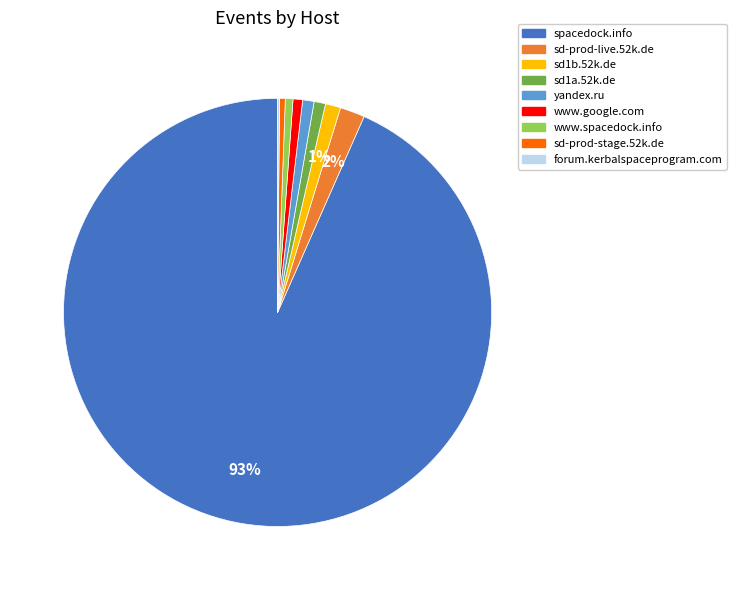

Which slice is the largest?

spacedock.info